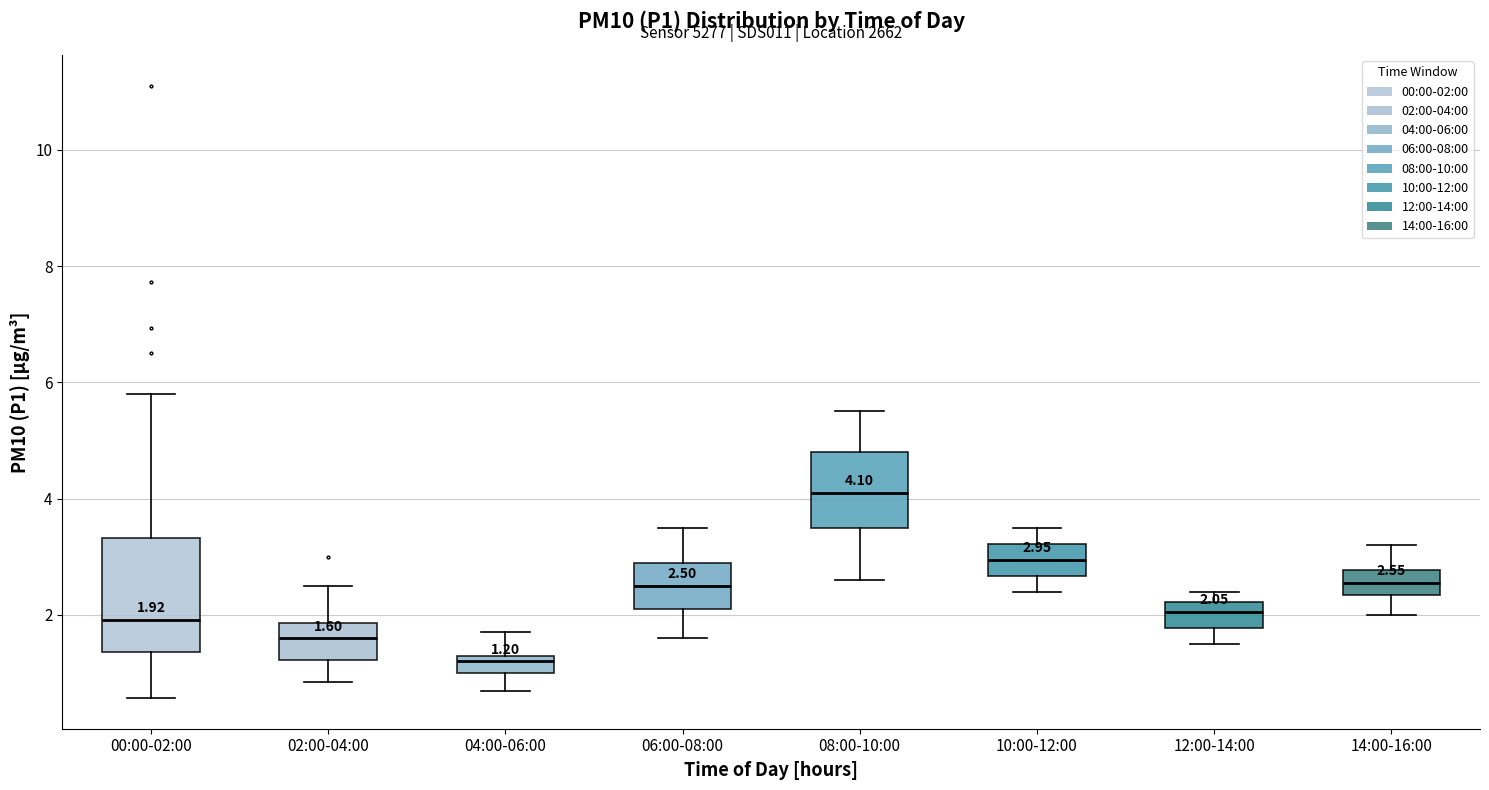

Which box's median line is the lowest?

04:00-06:00